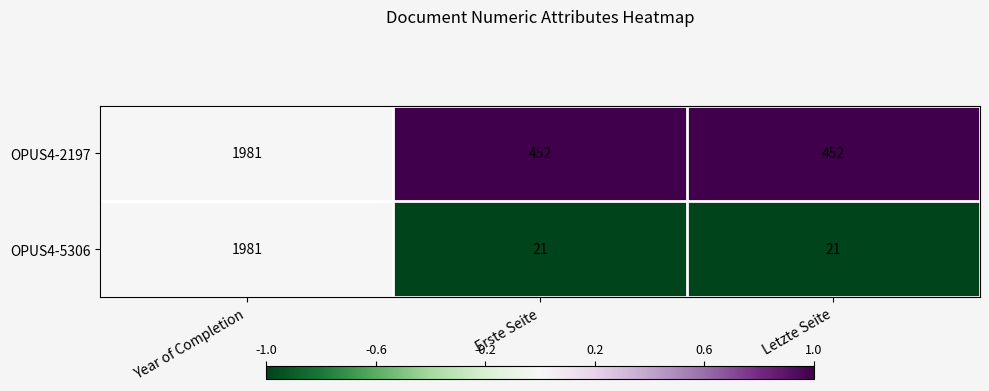

What is the lowest value of the OPUS4-2197 series?

452